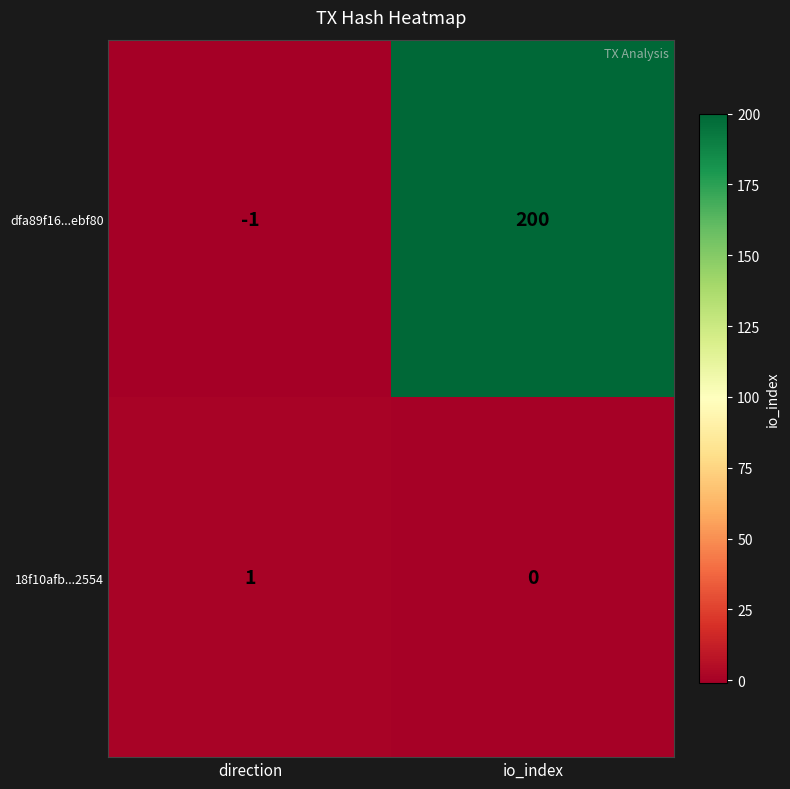

What is the difference between the maximum and minimum values in the dfa89f16...ebf80 series?

201